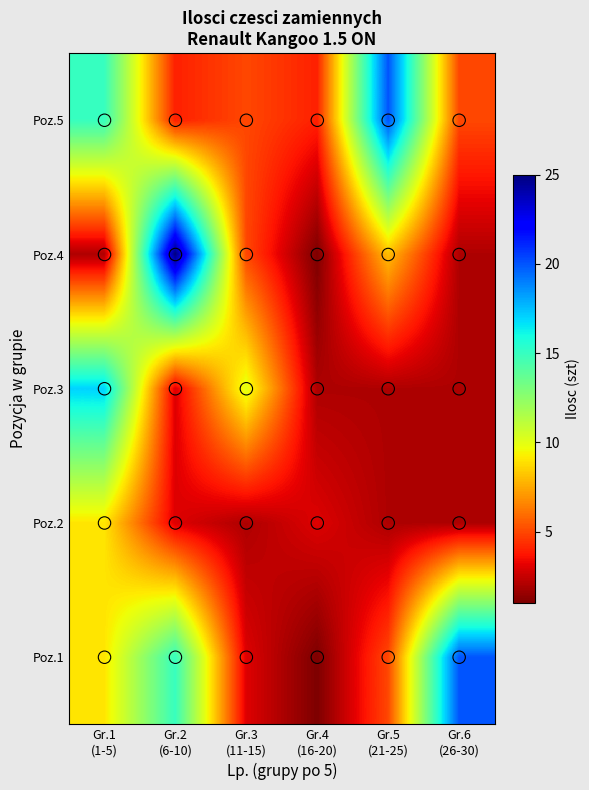

What is the spread (max minus min) of values at Gr.6
(26-30)?

18